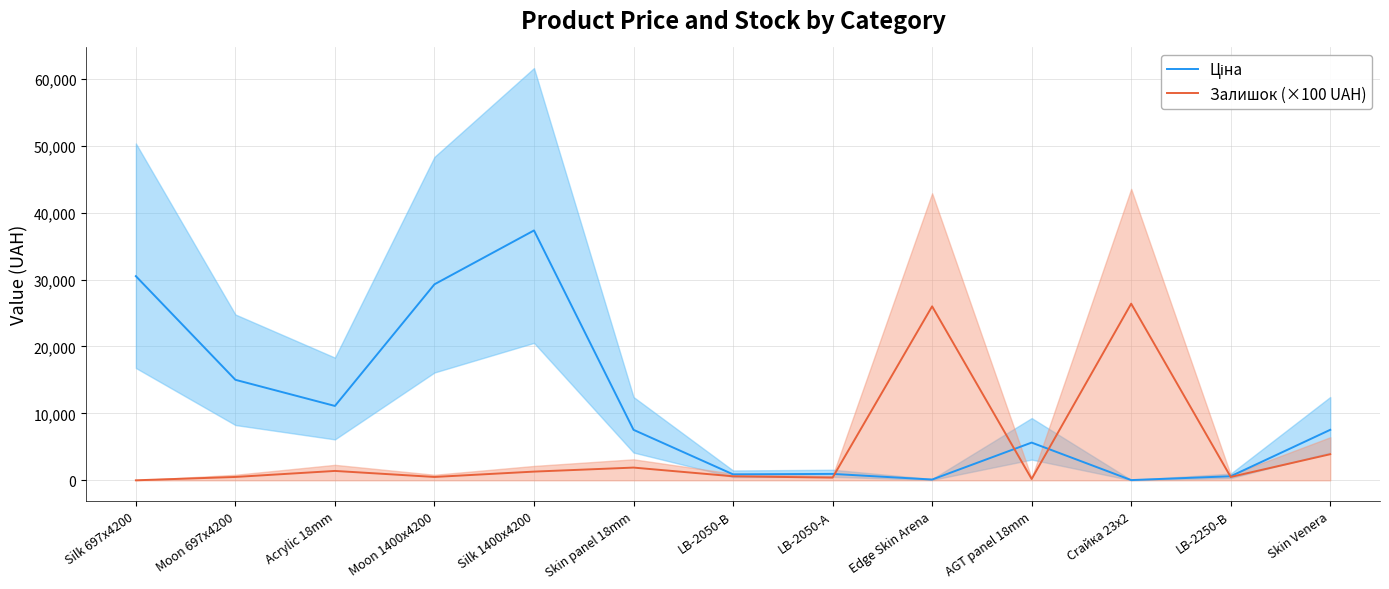

How many values in the Ціна series are below 7545?

6